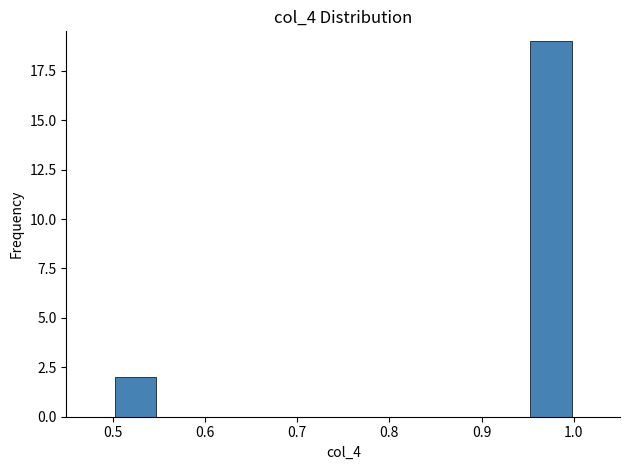

Which range on the x-axis has the tallest bar?

0.95 to 1.00